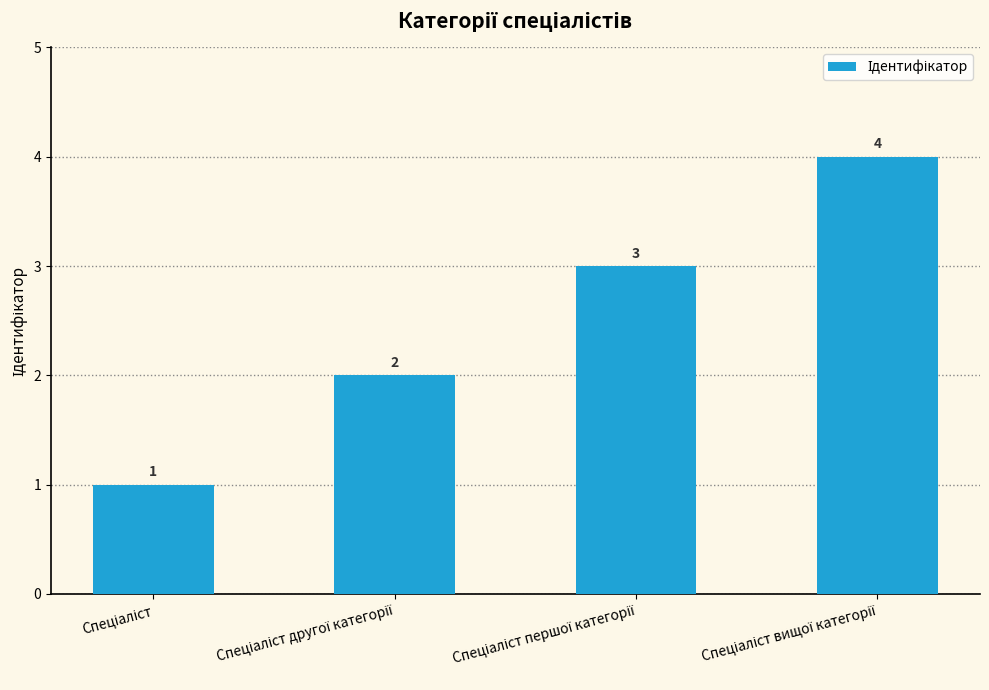

What is the greatest value displayed?

4